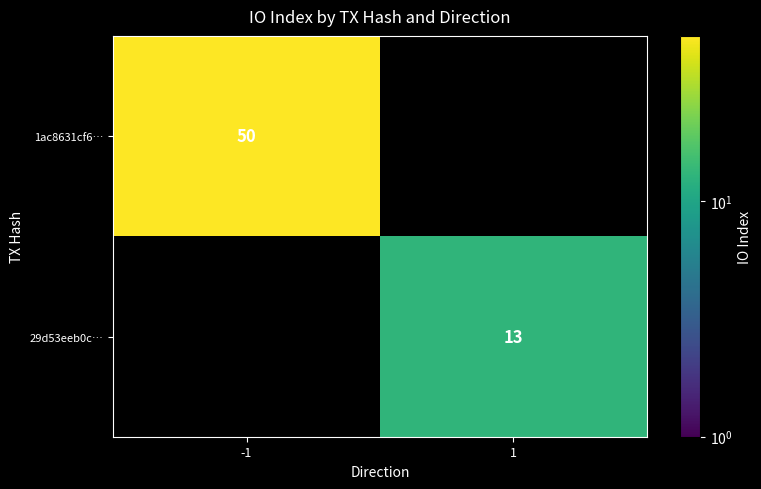

The value of 29d53eeb0c… at 1 is 13. True or false?

True